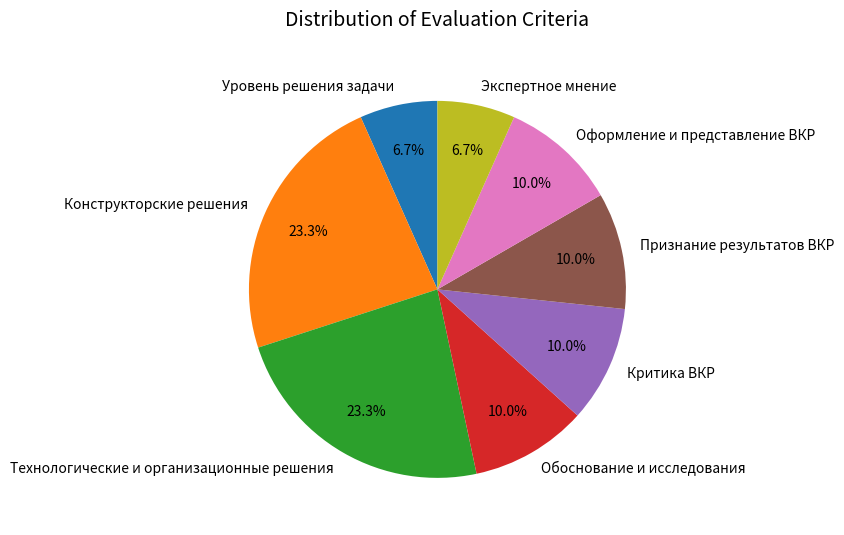

Combined, what portion of the pie is Технологические и организационные решения and Обоснование и исследования?

33.3%